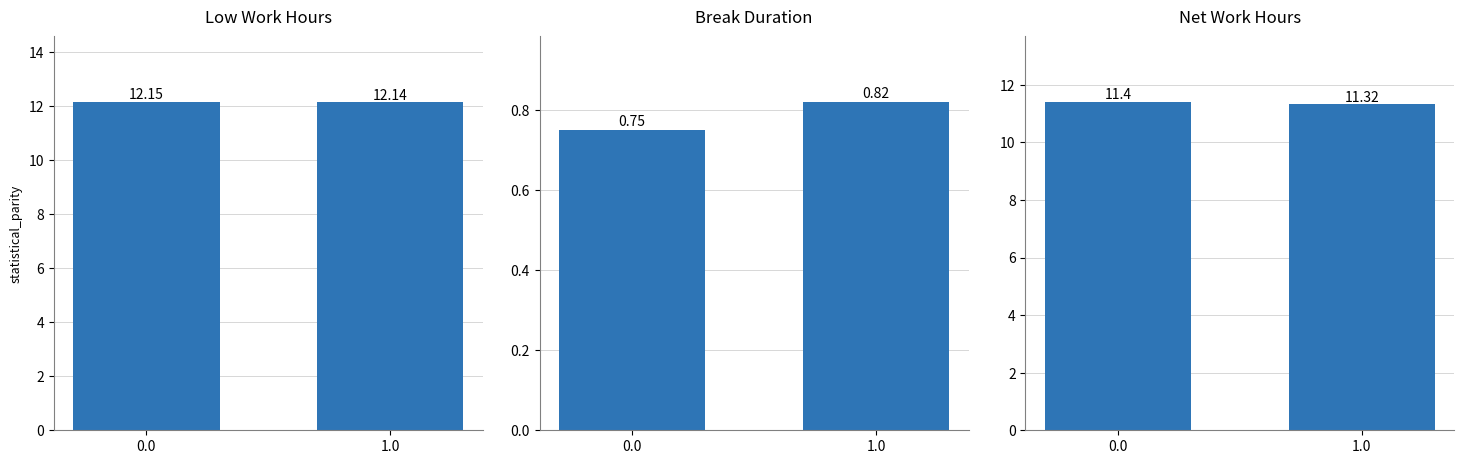

Reading left to right, list all the values displayed in this chart.

Low Work Hours: 0.0=12.2	1.0=12.1
Break Duration: 0.0=0.8	1.0=0.8
Net Work Hours: 0.0=11.4	1.0=11.3